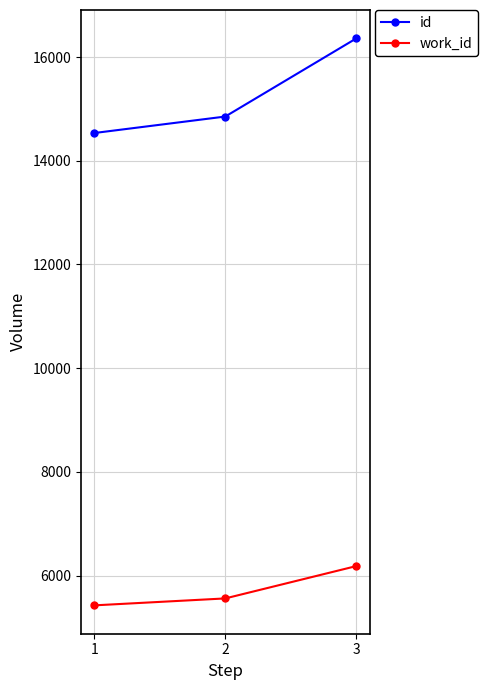

How many work_id values are between 5425 and 6183?

3